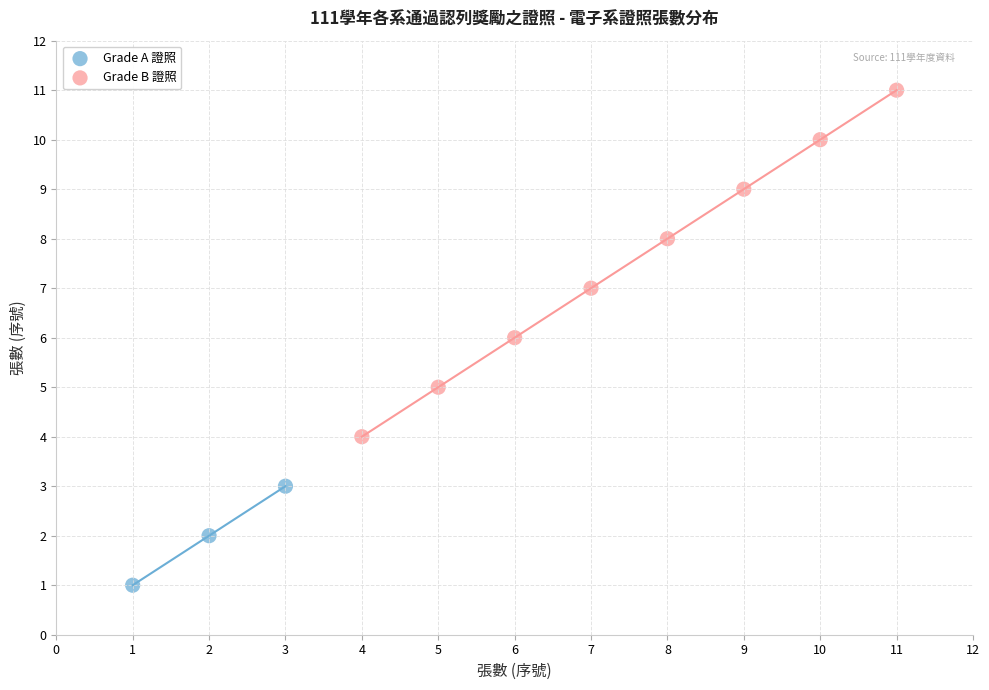

What are all the series names shown in the legend?

Grade A 證照, Grade B 證照